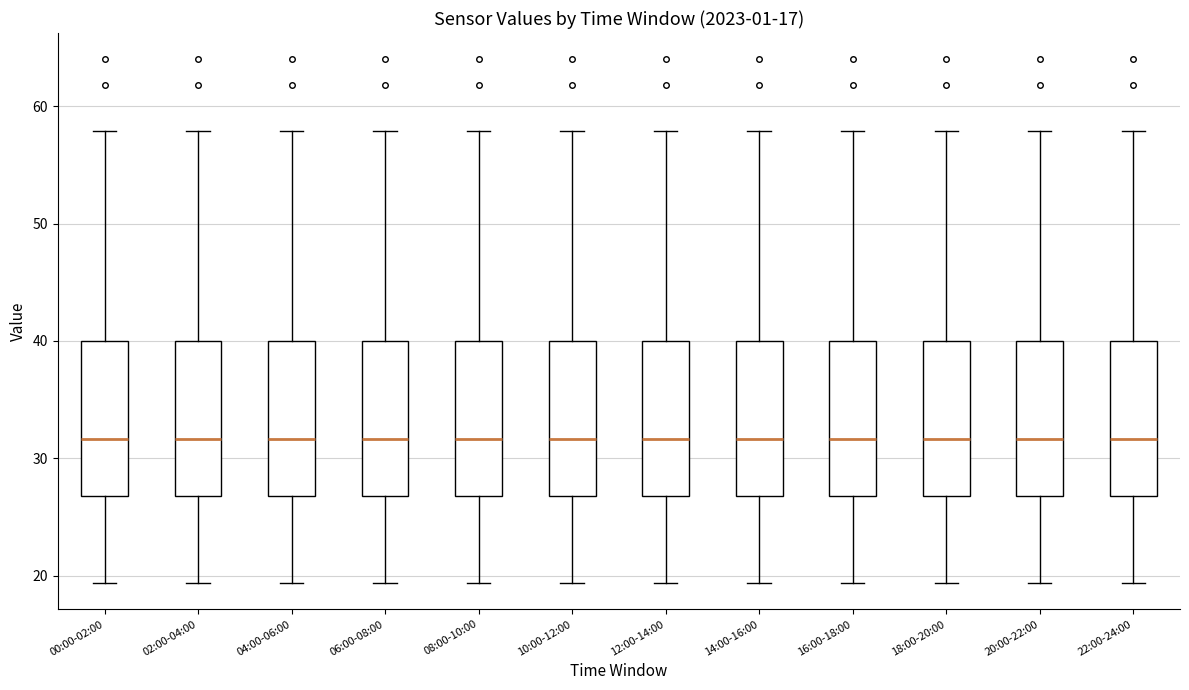

Where is the upper edge of the box for 00:00-02:00 on the y-axis? The values are not printed on the chart, so give them approximately, as read against the axis.

40